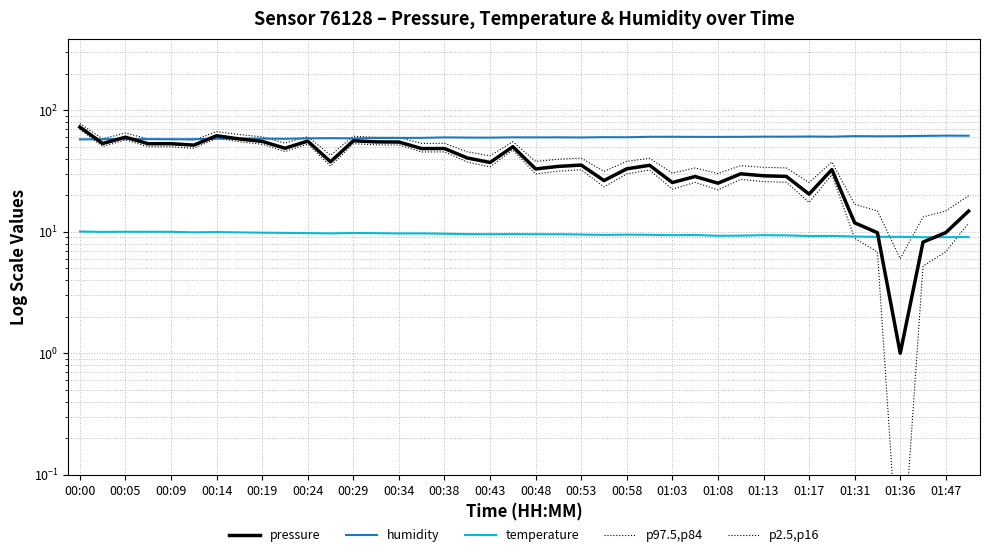

Between 00:19 and 00:58, which is larger?

00:19